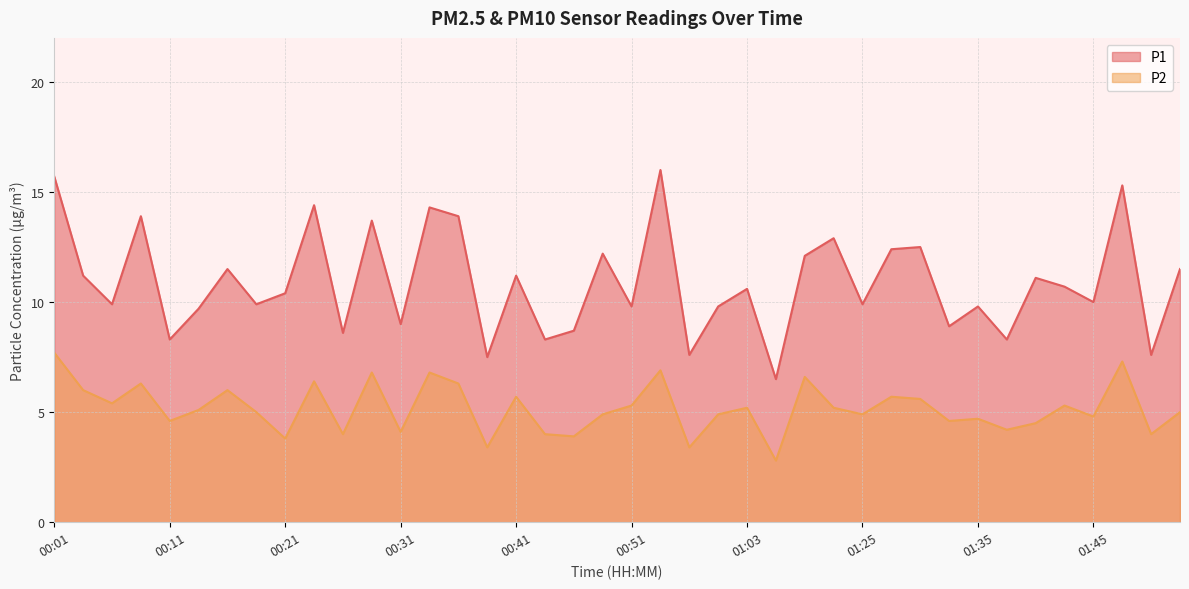

In P1, how many points are lower than both neighbors (excluding endpoints)?

15